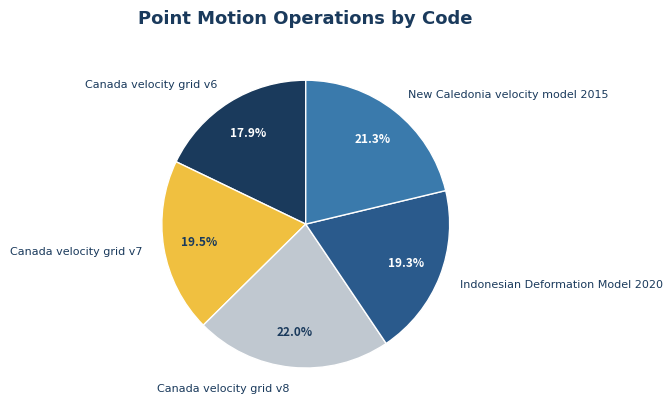

What percentage is NOT represented by Canada velocity grid v7?

80.5%